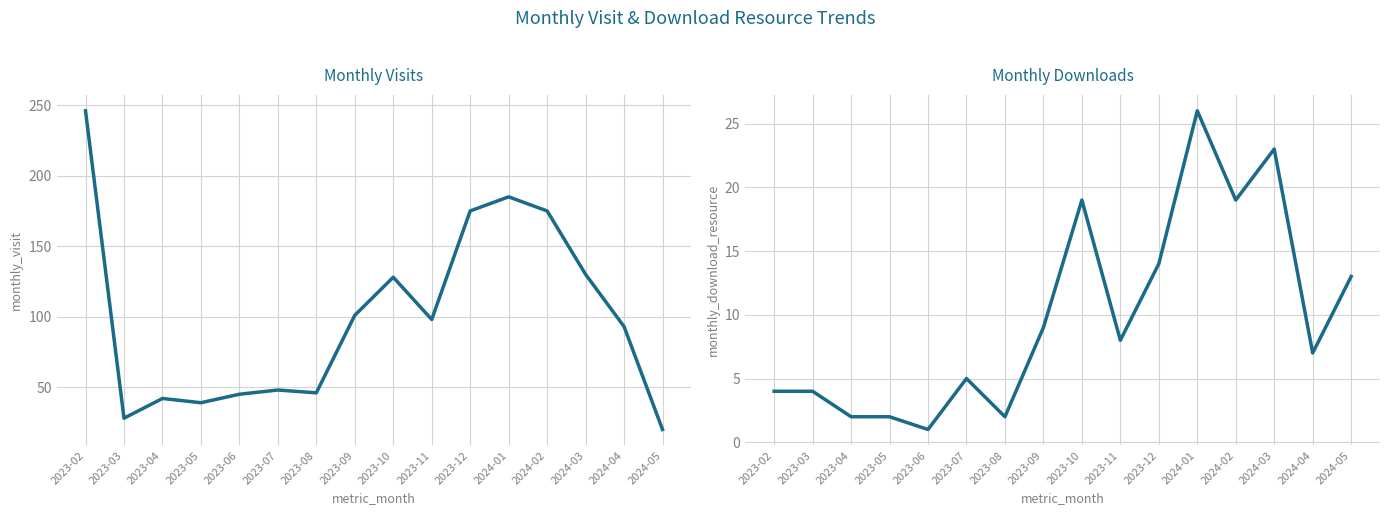

Between 2023-09 and 2023-12, which series saw the biggest shift?

monthly_visit